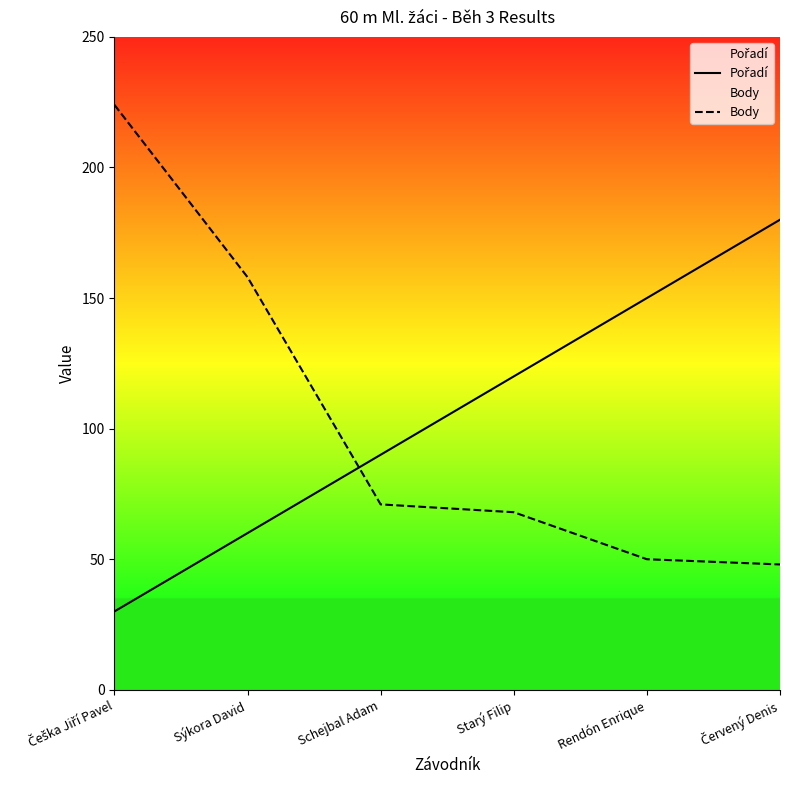

How many data points in Pořadí are above 120?

2